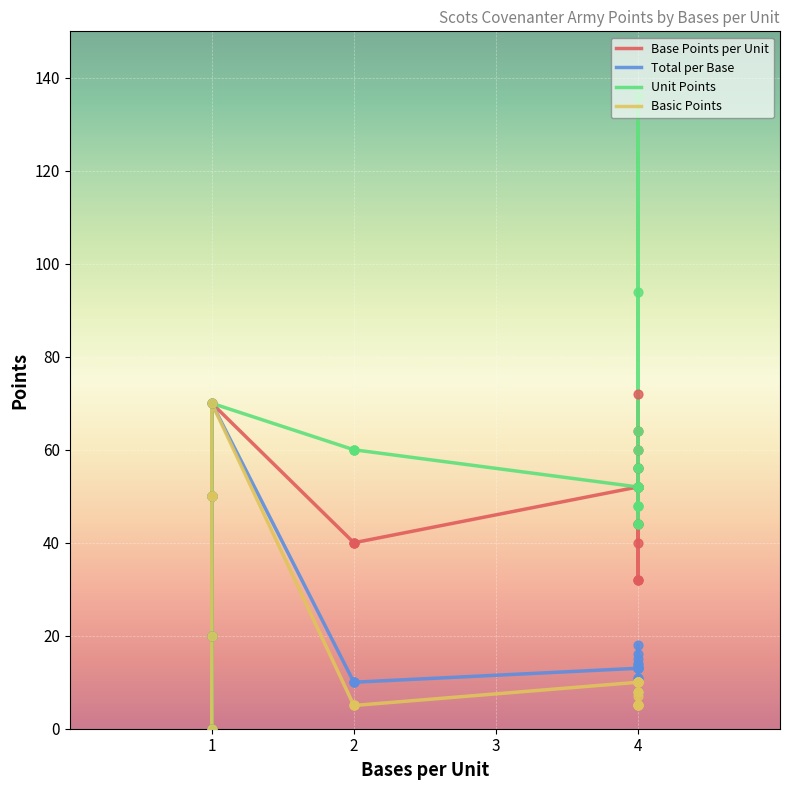

At how many categories does at least one series exceed 116?

1